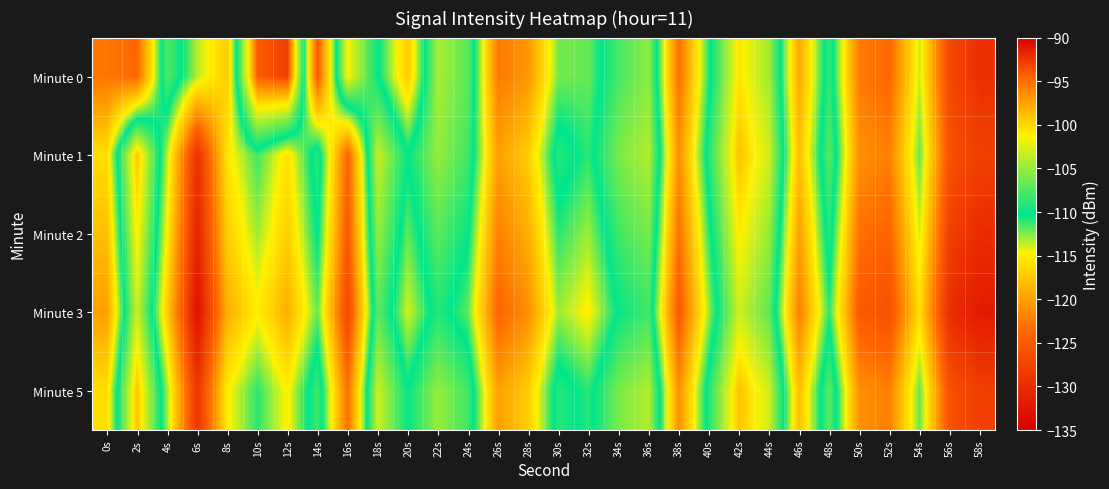

What is the minimum value shown in the chart?

-133.0